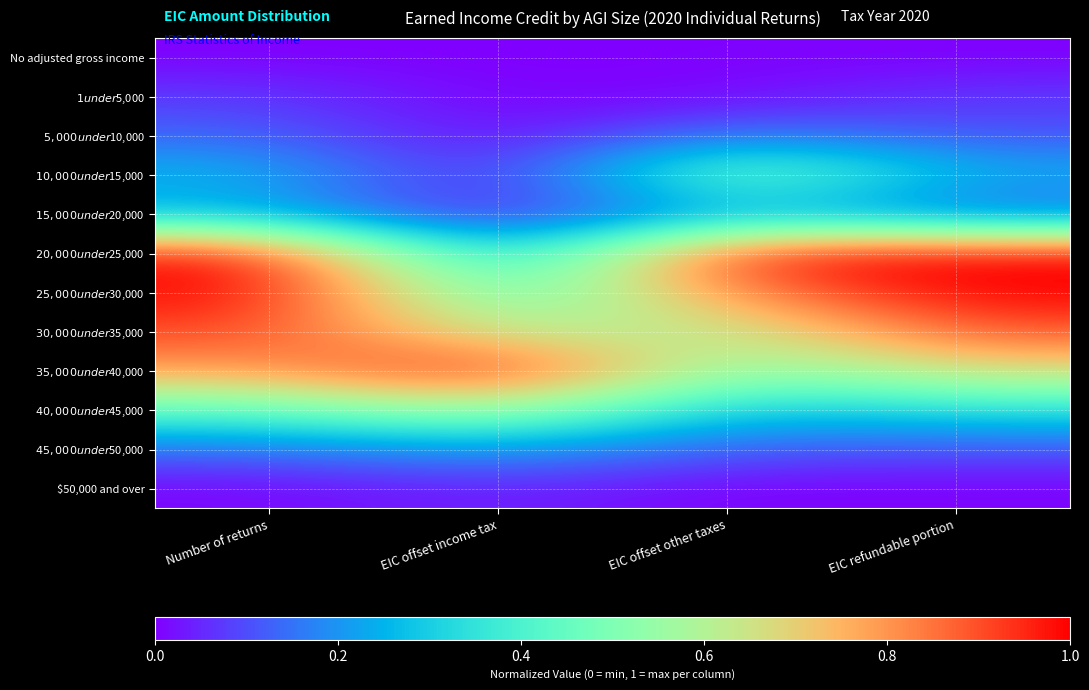

List the series in order of their peak value, lowest first.

No adjusted gross income, $50,000 and over, $1 under $5,000, $5,000 under $10,000, $45,000 under $50,000, $15,000 under $20,000, $10,000 under $15,000, $40,000 under $45,000, $30,000 under $35,000, $20,000 under $25,000, $25,000 under $30,000, $35,000 under $40,000